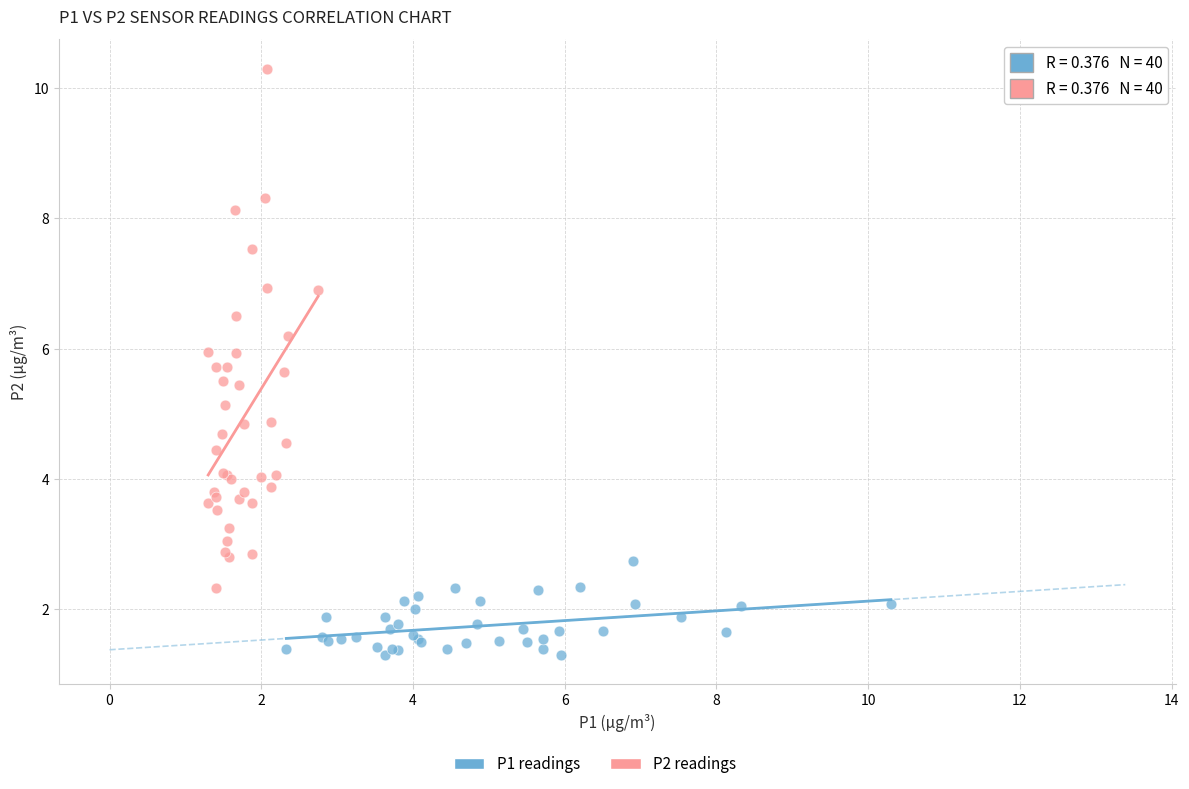

Which series reaches the minimum Y coordinate?

P1 readings